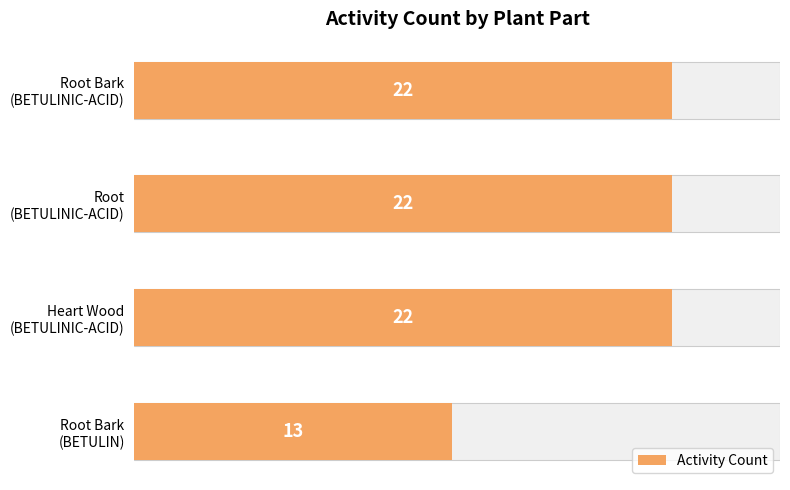

Is it true that the value at Root (BETULINIC-ACID) is 34?

False